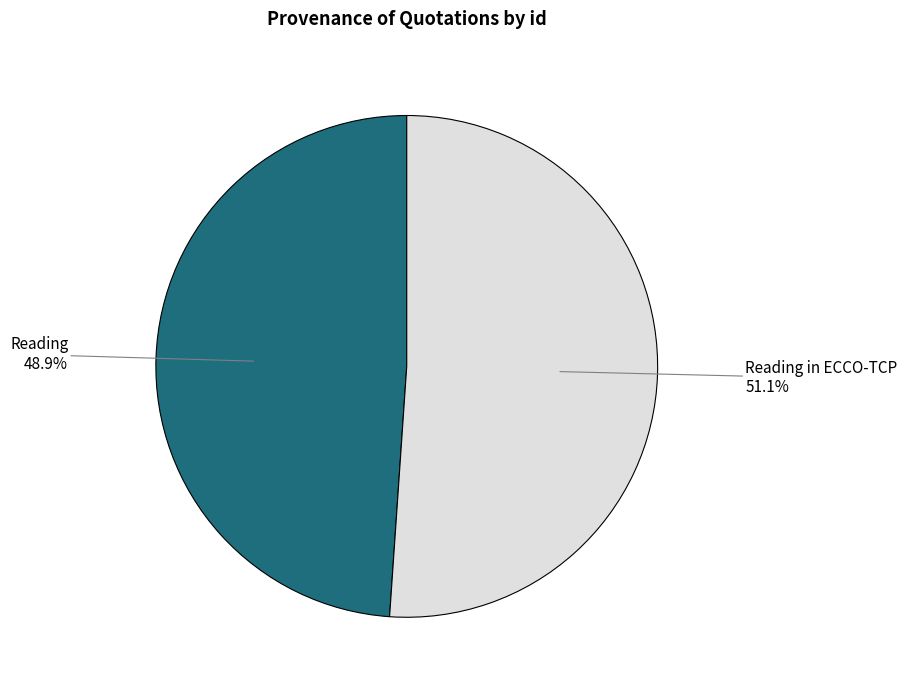

Does any single category account for the majority?

Yes